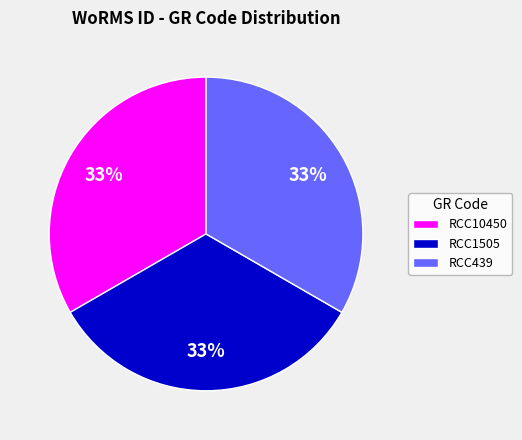

The RCC1505 slice represents 22% of the pie. True or false?

False